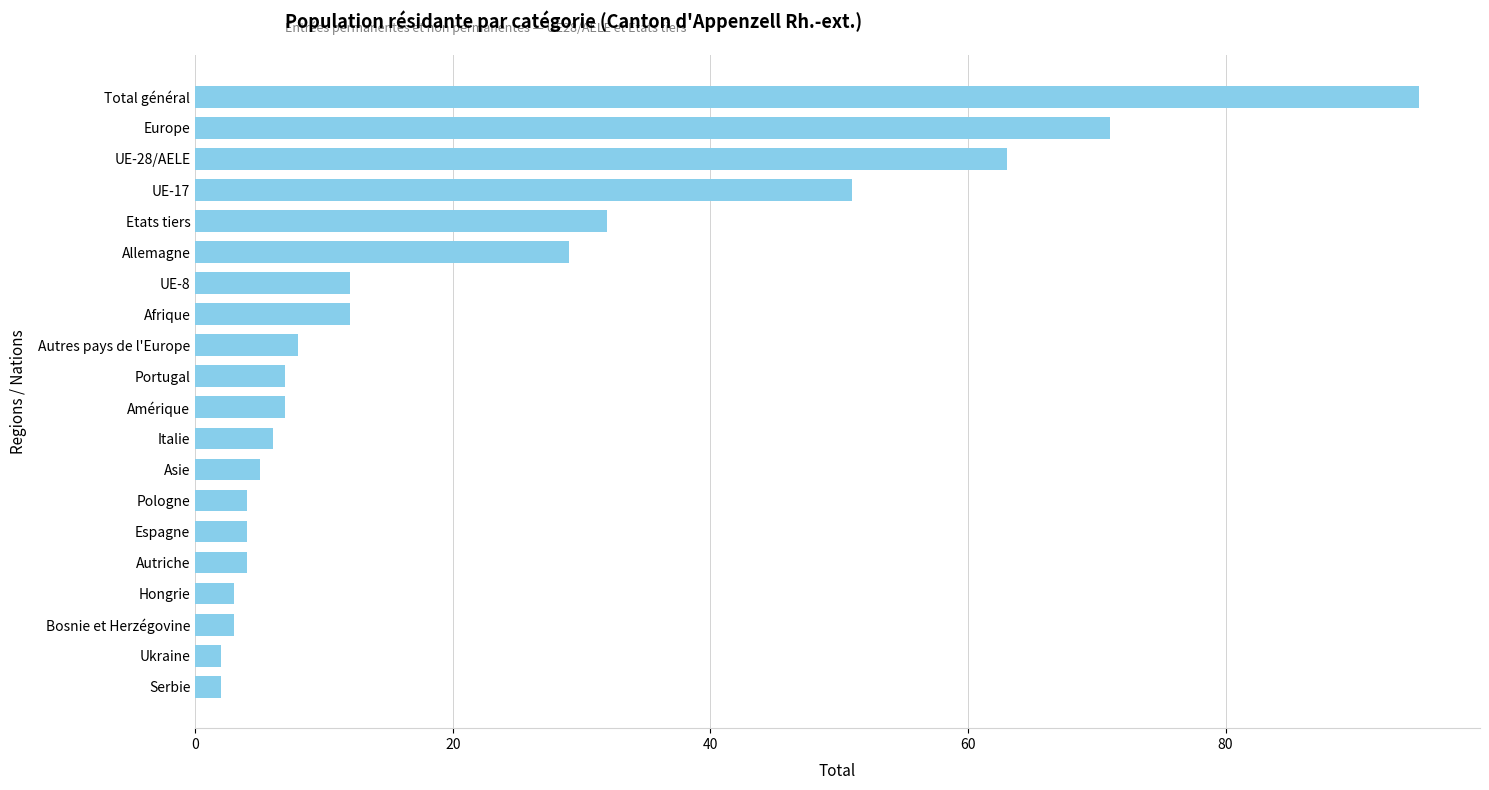

What is the difference between the maximum and second lowest values?

93